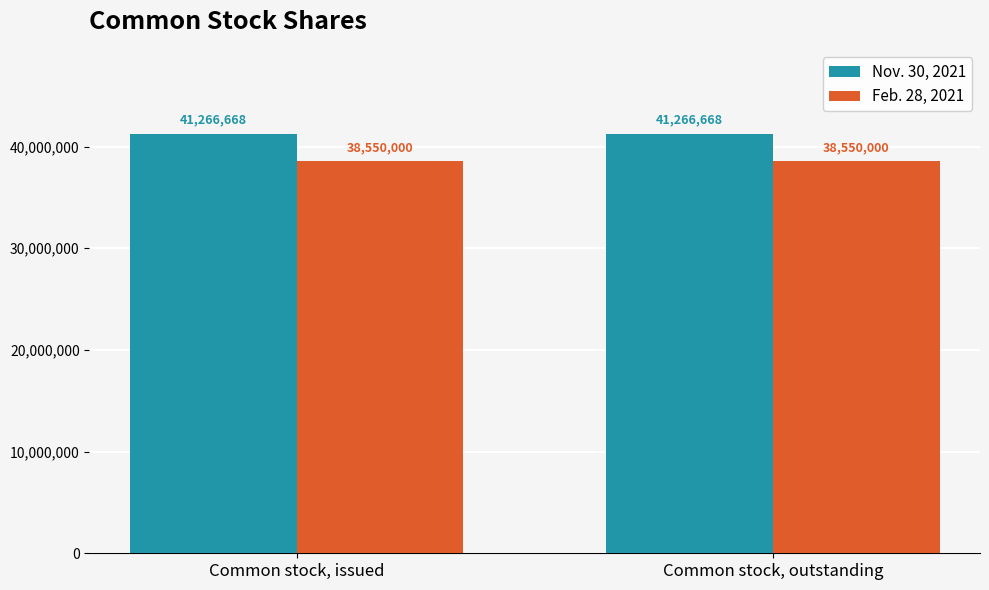

What is the spread (max minus min) of values at Common stock, outstanding?

2716668